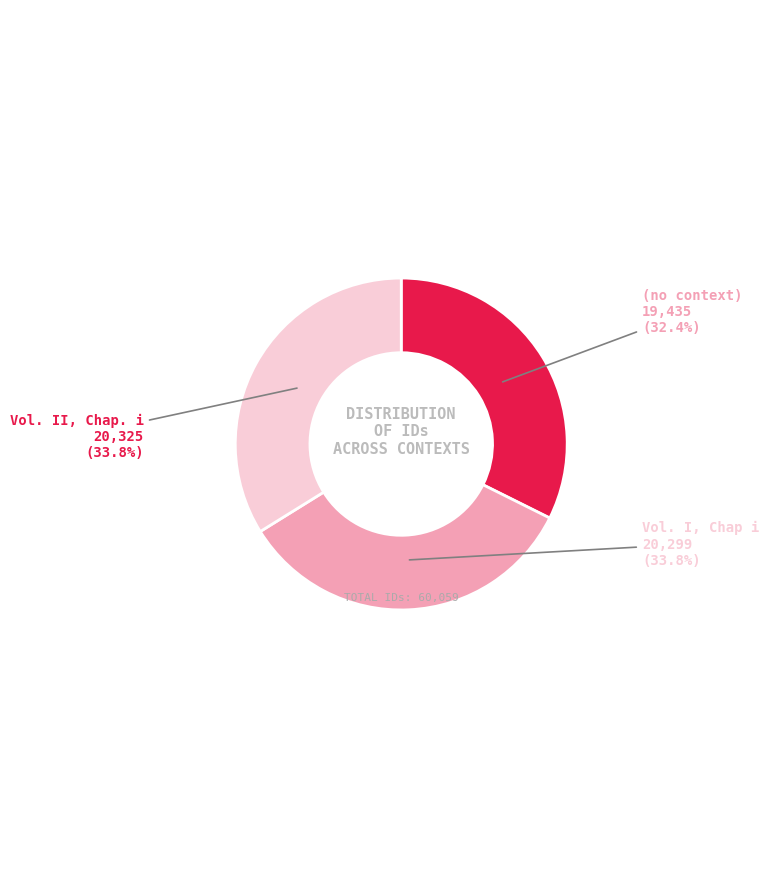

Which has a higher value, Vol. I, Chap i or (no context)?

Vol. I, Chap i